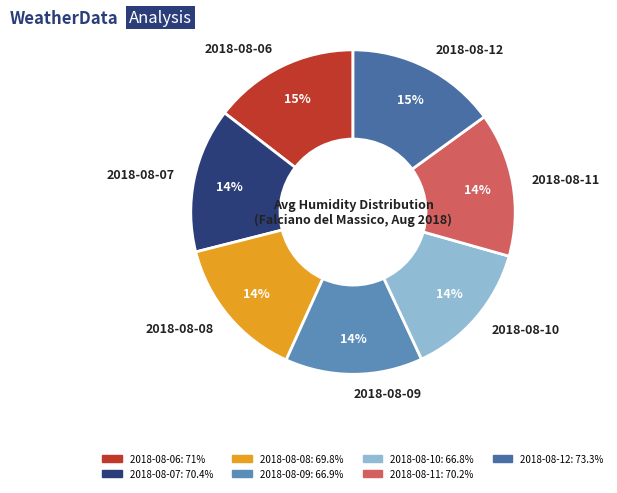

Count the number of slices in the pie.

7